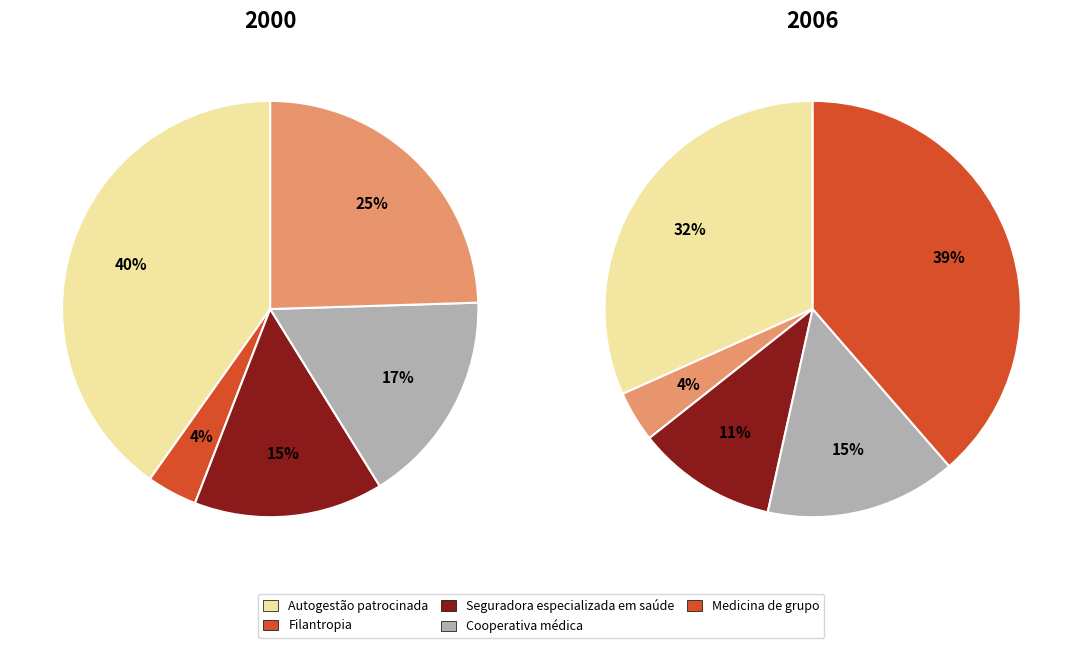

How many segments does this pie chart have?

5